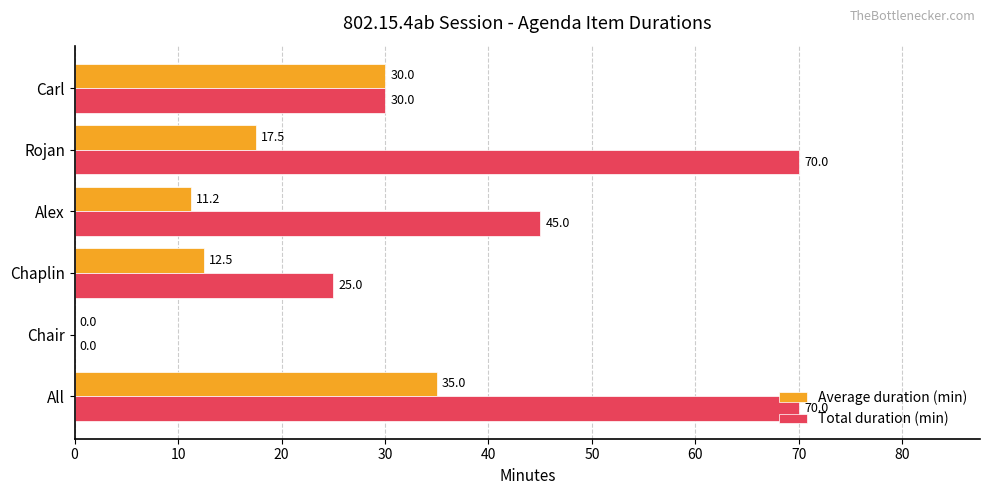

Which series has the largest range (max minus min)?

Total duration (min)